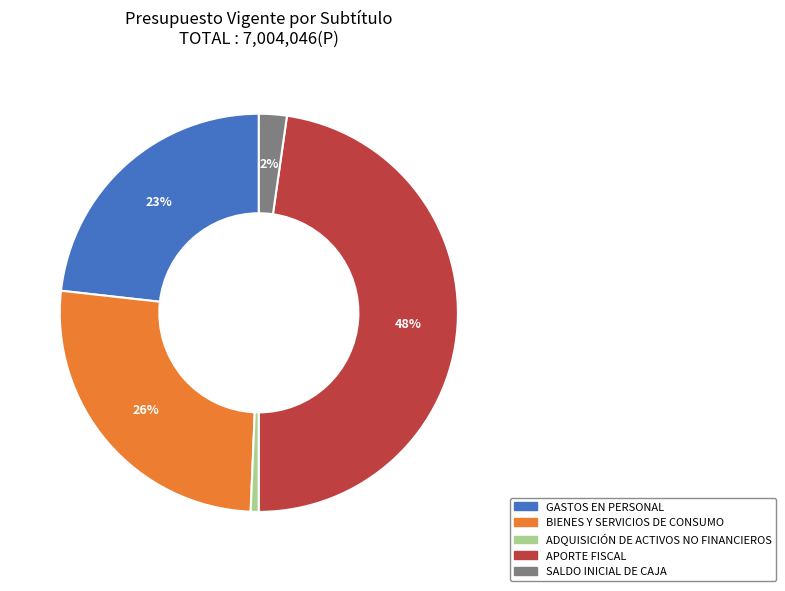

Which slice is the largest?

APORTE FISCAL